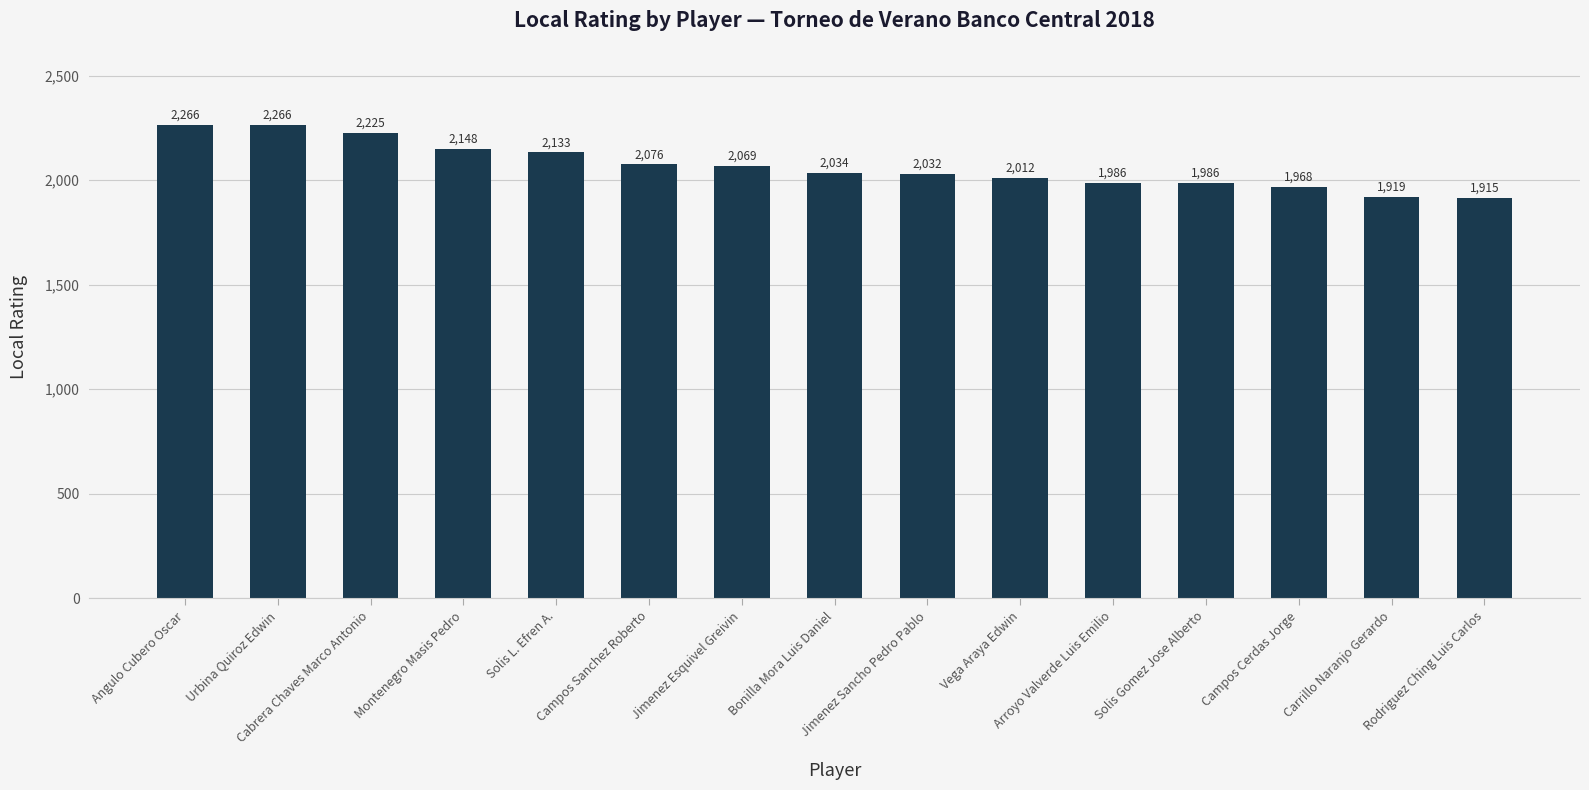

What is the value of the 6th bar from the left?

2076